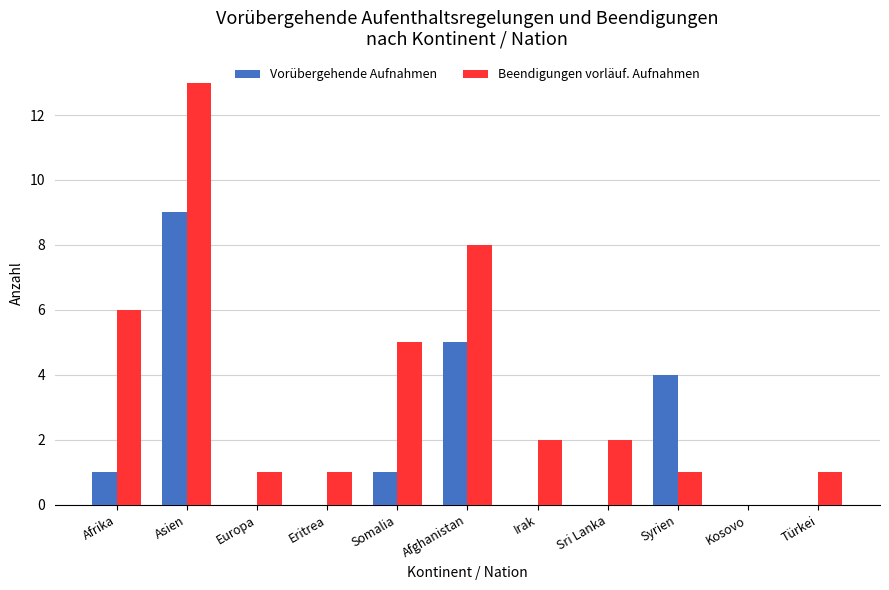

Where is Vorübergehende Aufnahmen nearest to the value 4?

Syrien